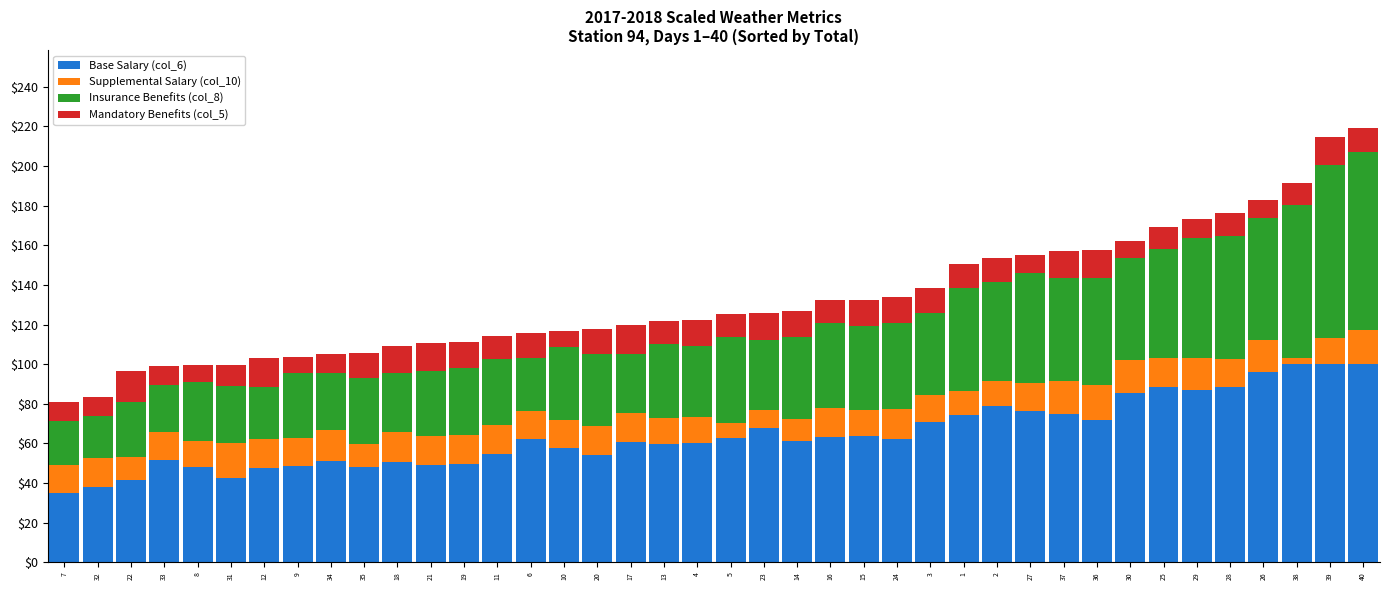

The value of Base Salary (col_6) at 34 is 51.1. True or false?

True